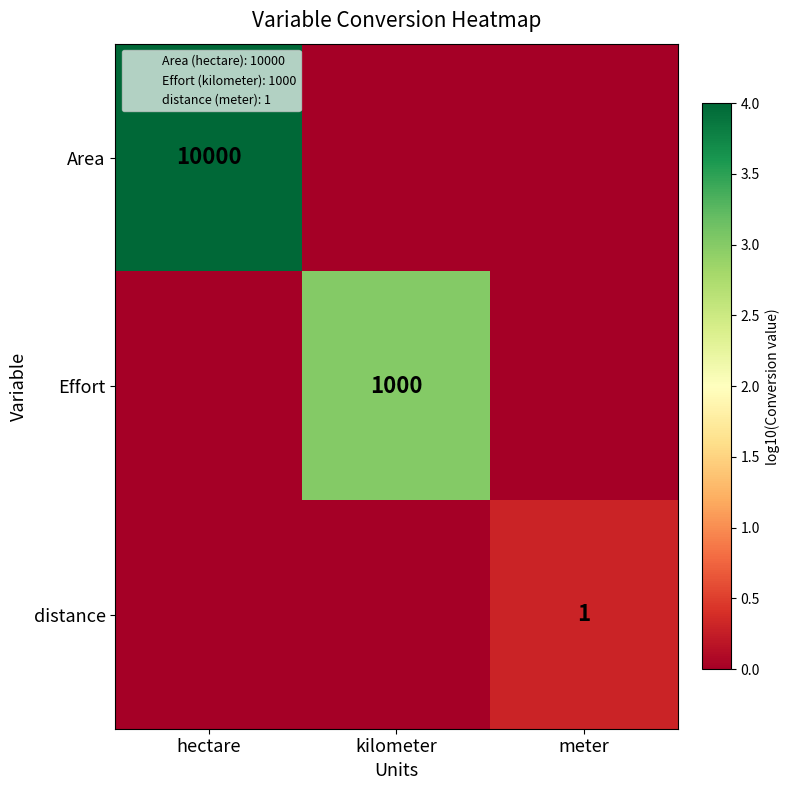

The value of Effort at kilometer is 529. True or false?

False